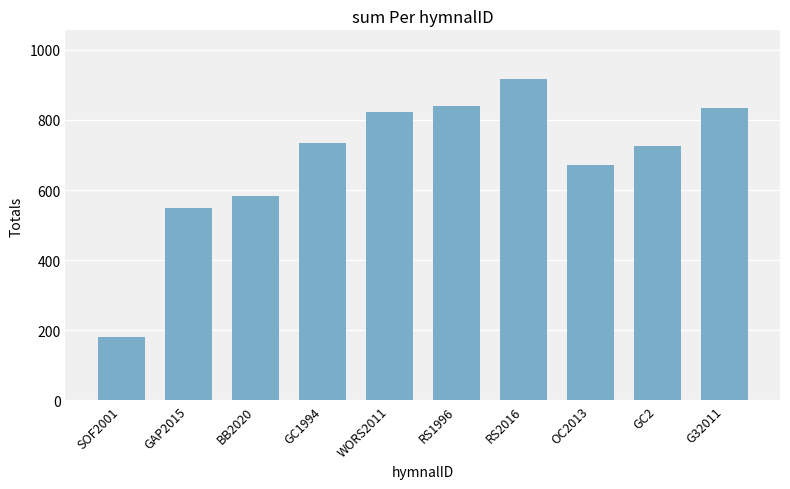

Reading right to left, extract all data points from this chart.

G32011=834	GC2=727	OC2013=671	RS2016=918	RS1996=840	WORS2011=822	GC1994=733	BB2020=584	GAP2015=550	SOF2001=182